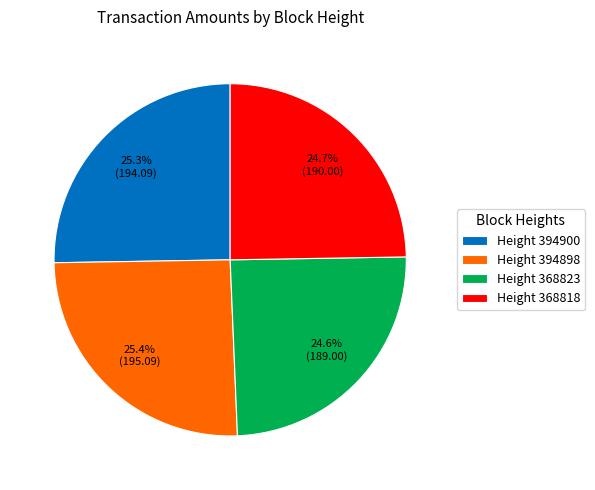

How much of the chart is everything except Height 394900?

74.7%